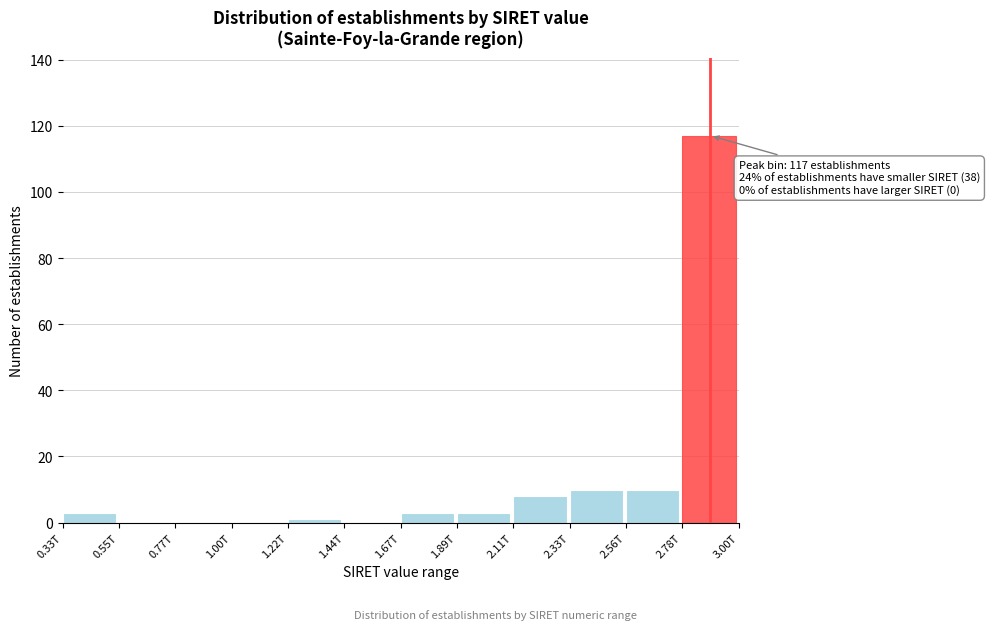

Reading right to left, transcribe all the data shown in this chart.

2.78T=117	2.56T=10	2.33T=10	2.11T=8	1.89T=3	1.67T=3	1.44T=0	1.22T=1	1.00T=0	0.77T=0	0.55T=0	0.33T=3